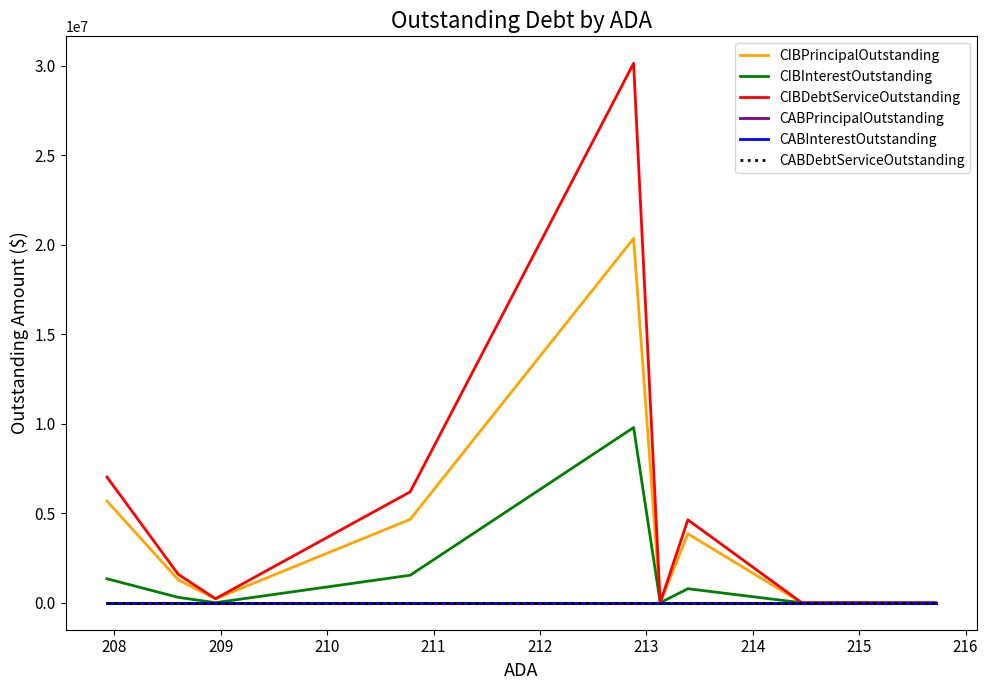

At how many categories does at least one series exceed 9995634?

1